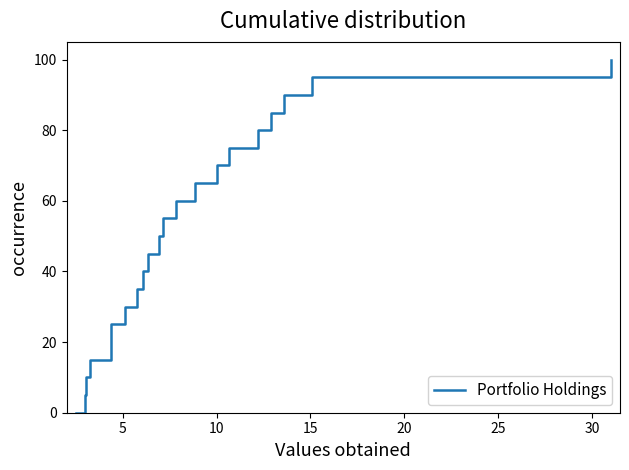

What is the maximum value shown in the chart?

100.0